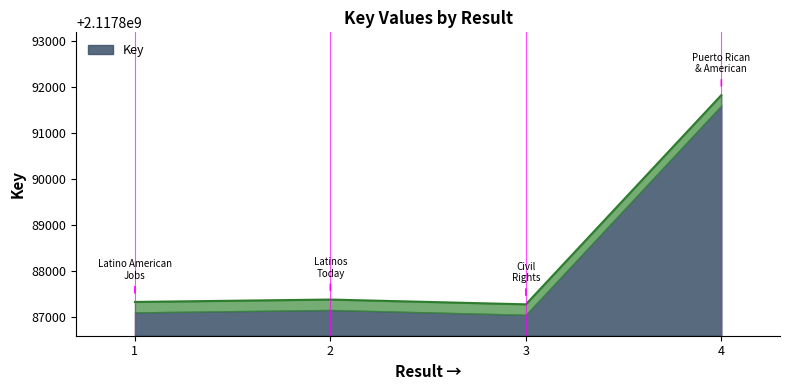

Approximately how many times larger is the value at 4 compared to 1?

1.0